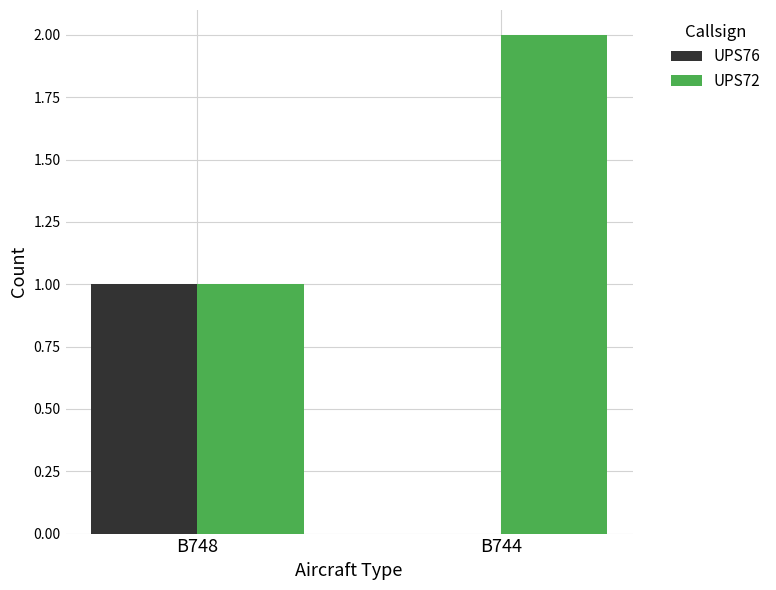

At which category does the chart reach its peak across all series?

B744